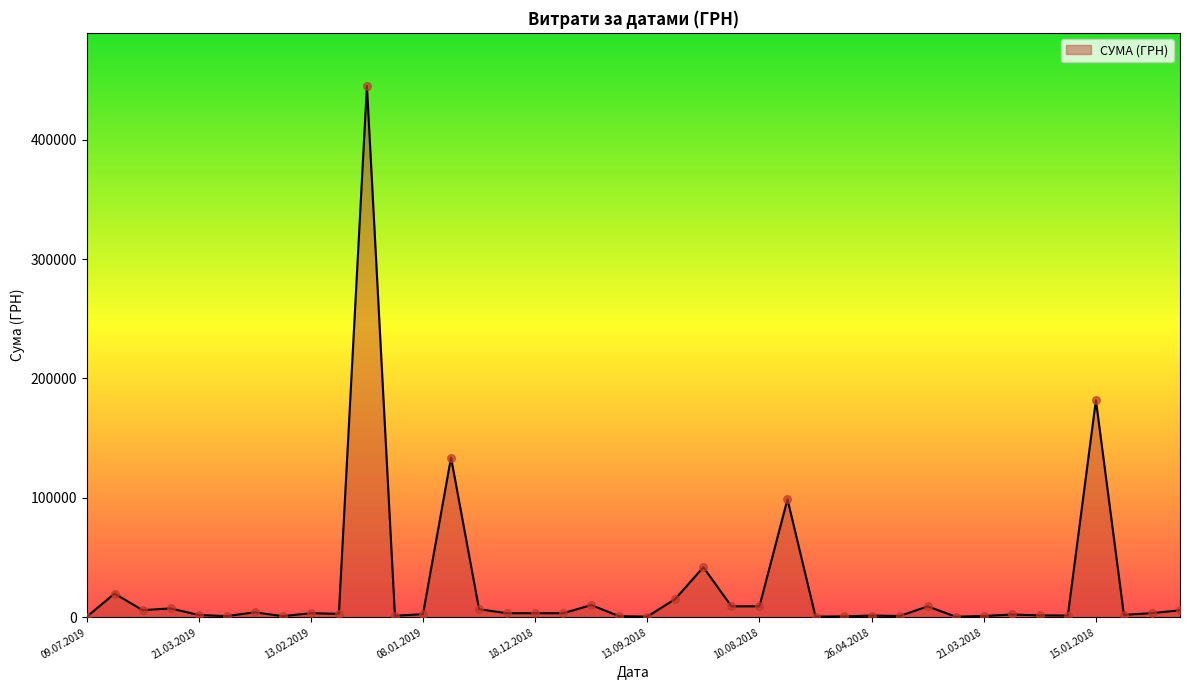

What is the maximum value shown in the chart?

444884.0